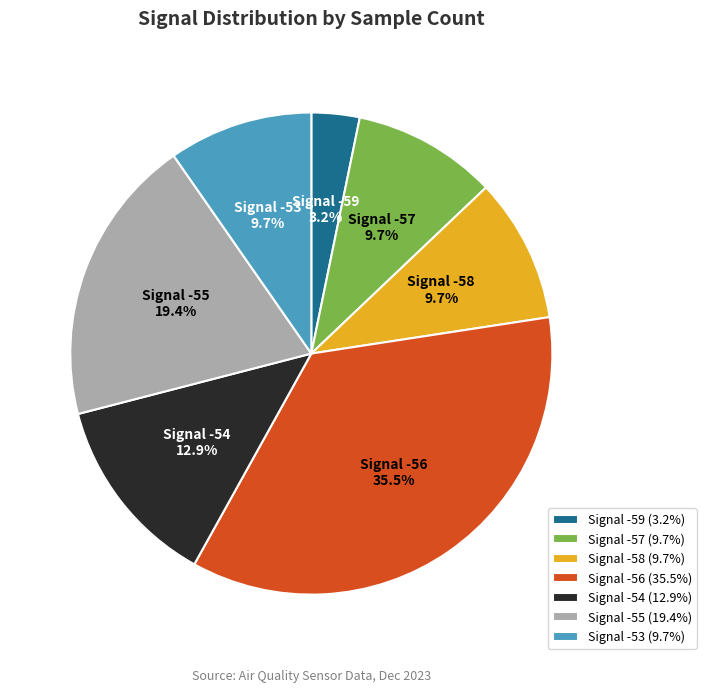

Do Signal -58 and Signal -54 together represent more than half of the pie?

No